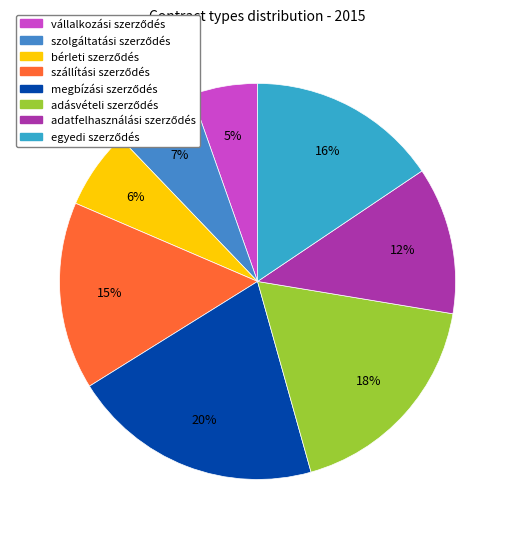

How many slices are in this pie chart?

8